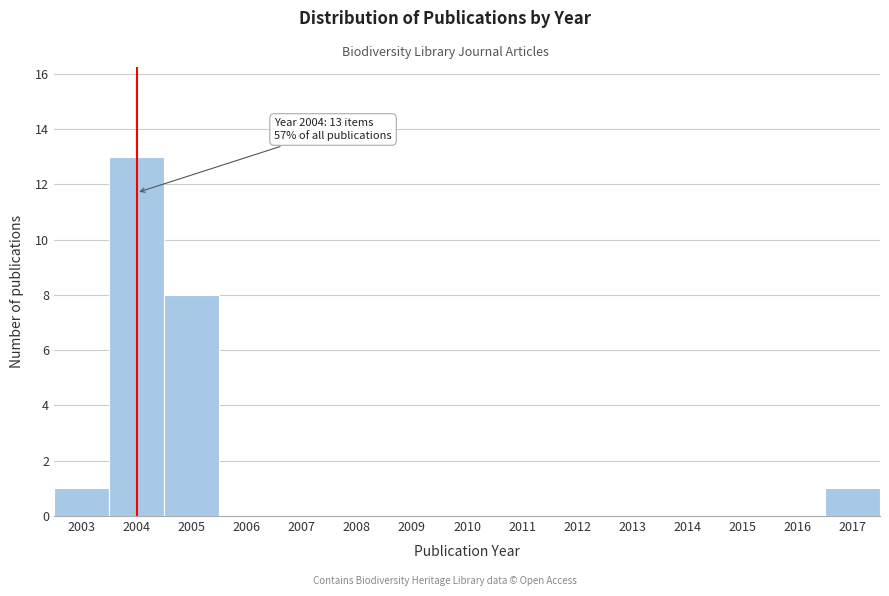

Reading left to right, list all the values displayed in this chart.

2003=1	2004=13	2005=8	2006=0	2007=0	2008=0	2009=0	2010=0	2011=0	2012=0	2013=0	2014=0	2015=0	2016=0	2017=1